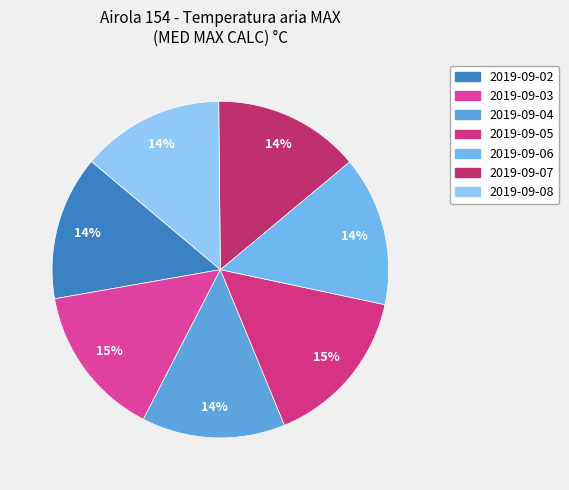

Is there a majority slice in this chart?

No